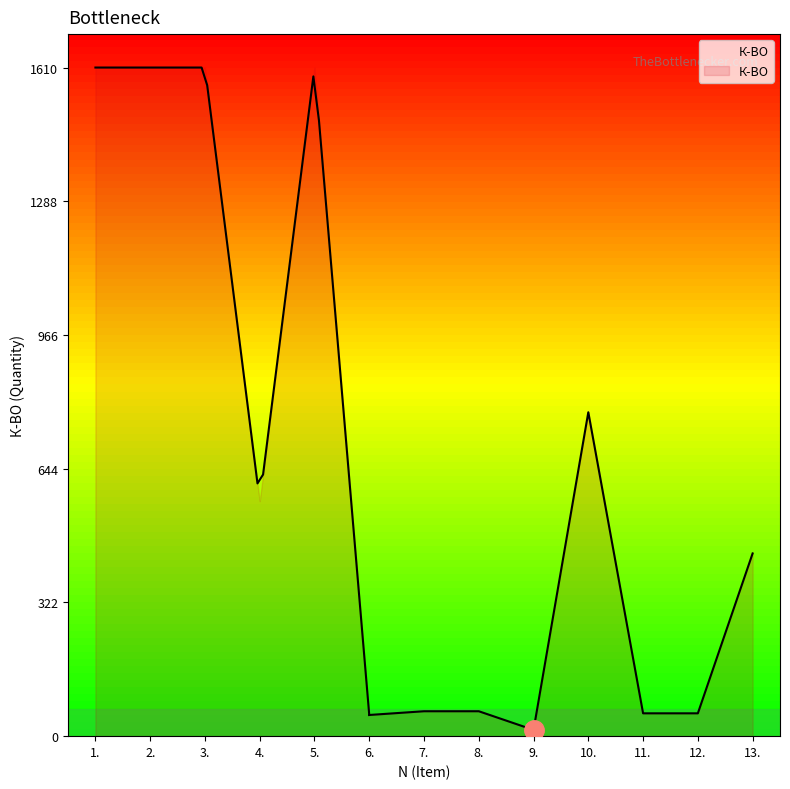

How many lines are shown in the chart?

1